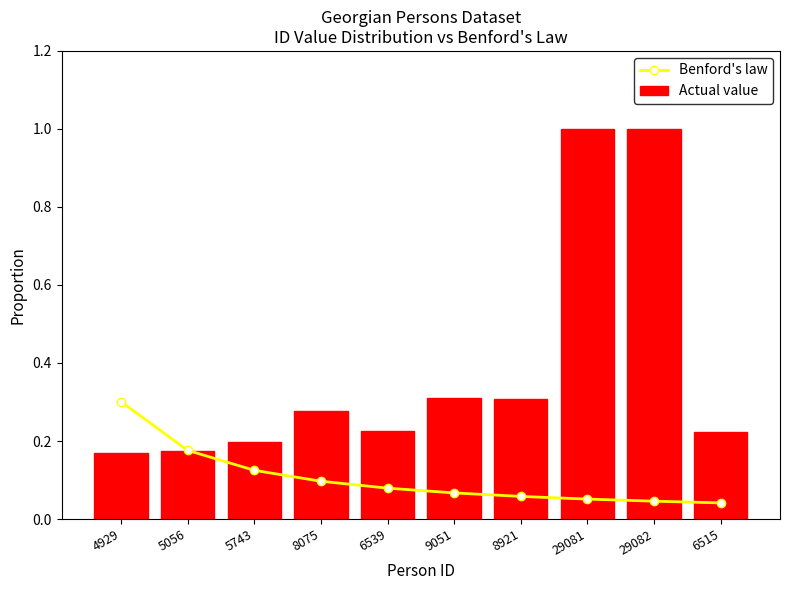

What is the difference between the second highest and minimum values in the Benford's law series?

0.1